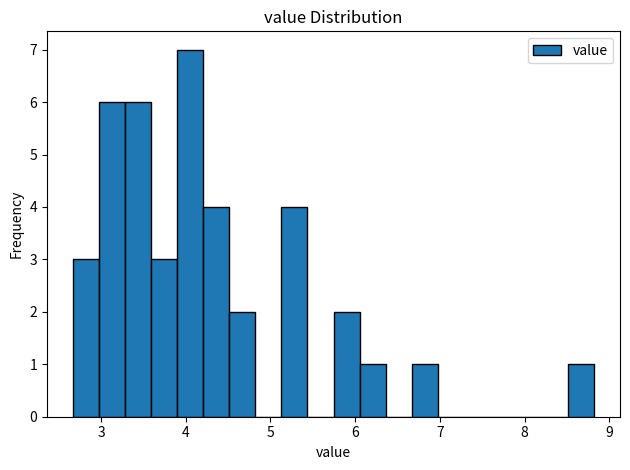

Around what value on the x-axis is the tallest bar? Give the approximate position of its centre, as read against the axis.

4.1